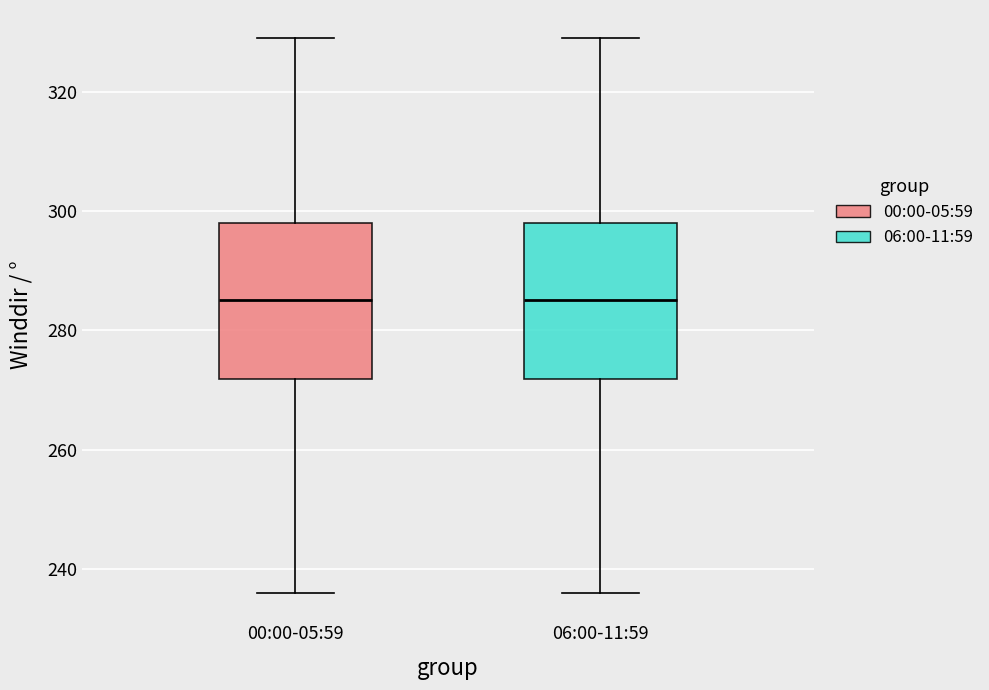

Reading left to right, read every box against the y-axis: the position of its median line, the range the box covers, and the ends of its whiskers. The values are not printed on the chart, so give them approximately, as read against the axis.

00:00-05:59: median 284, box 272 to 298, whiskers 236 to 330
06:00-11:59: median 284, box 272 to 298, whiskers 236 to 330